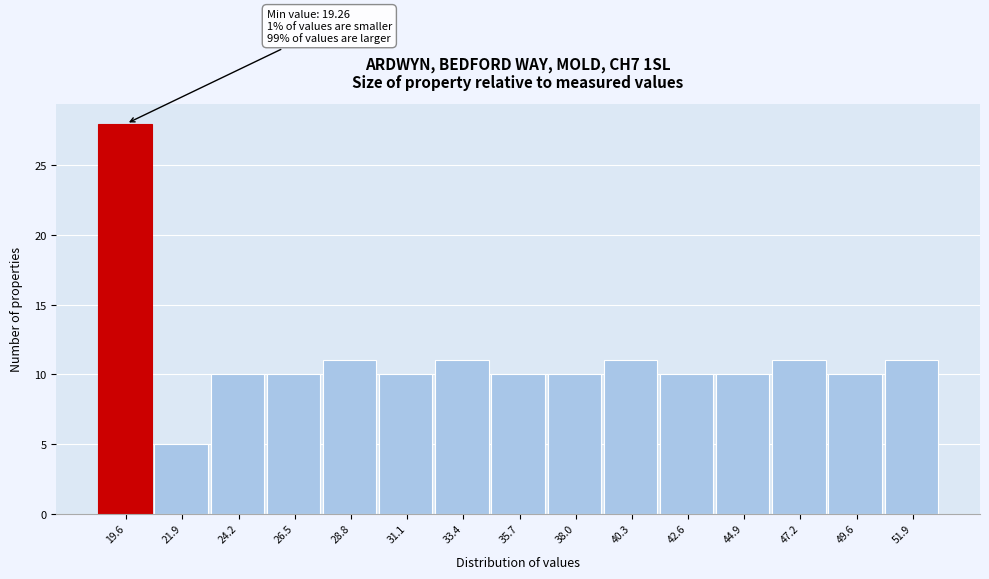

Which range on the x-axis has the tallest bar?

18.5 to 20.5